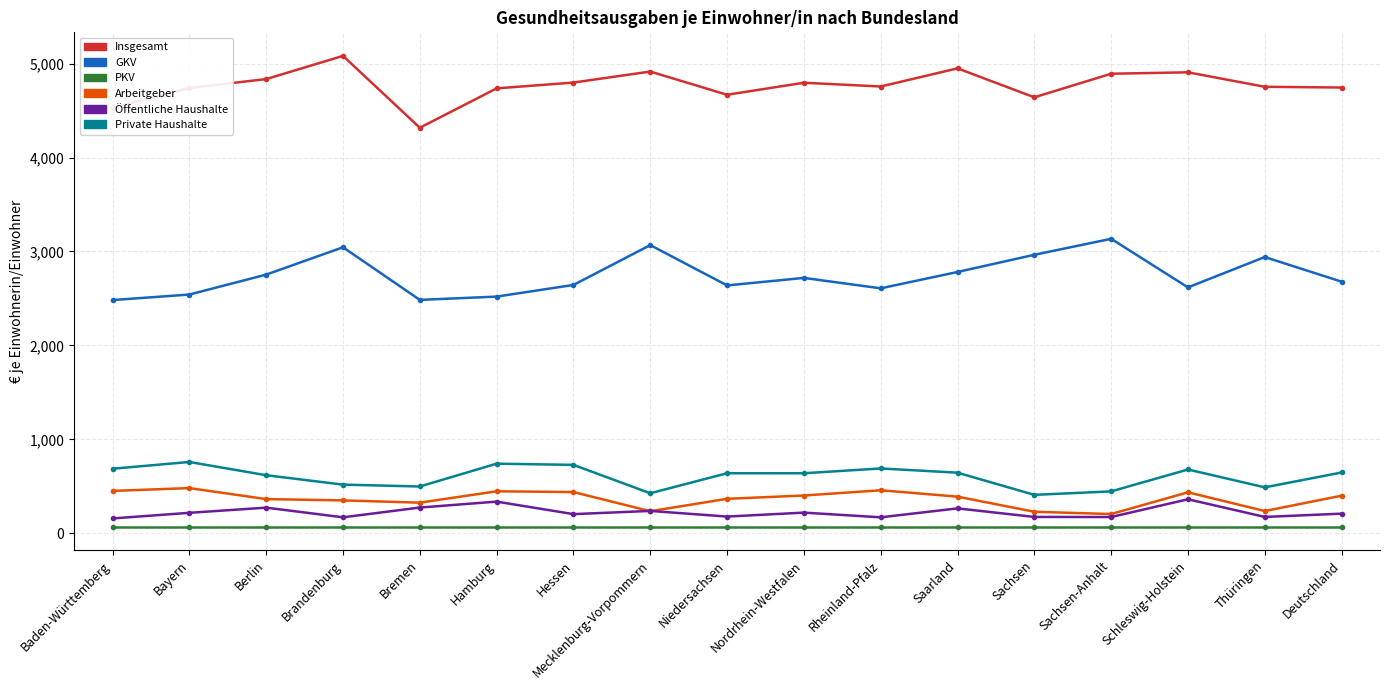

What is the maximum value shown in the chart?

5082